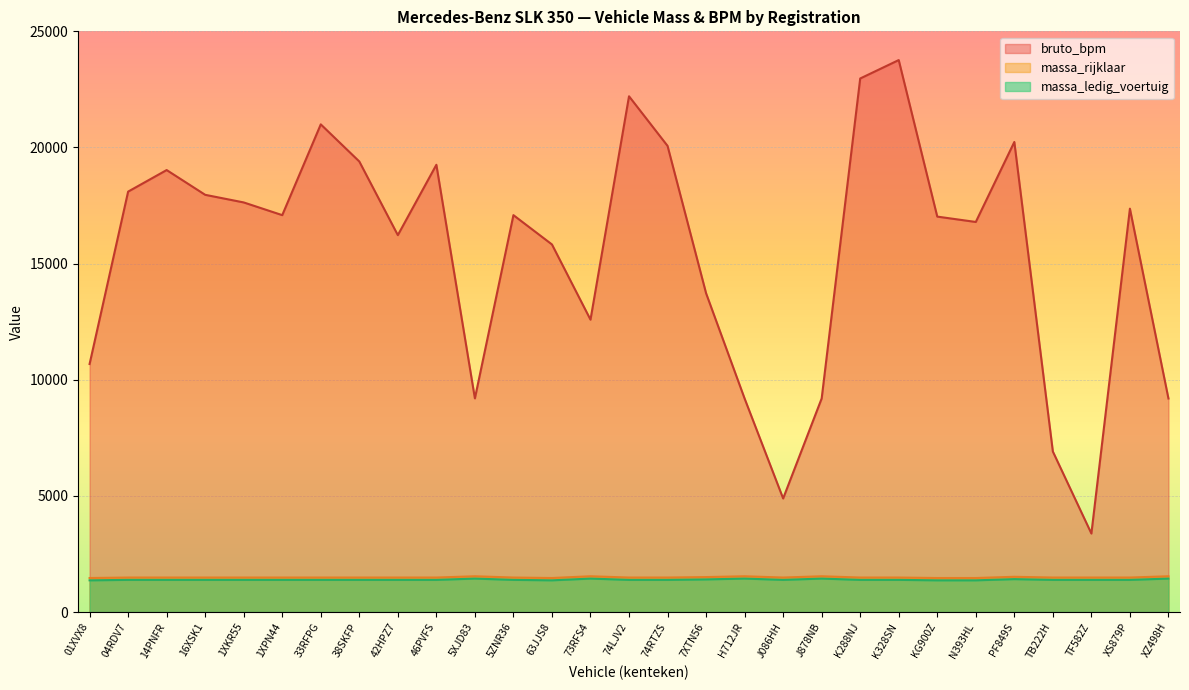

True or false: massa_ledig_voertuig and massa_rijklaar intersect in this chart.

False